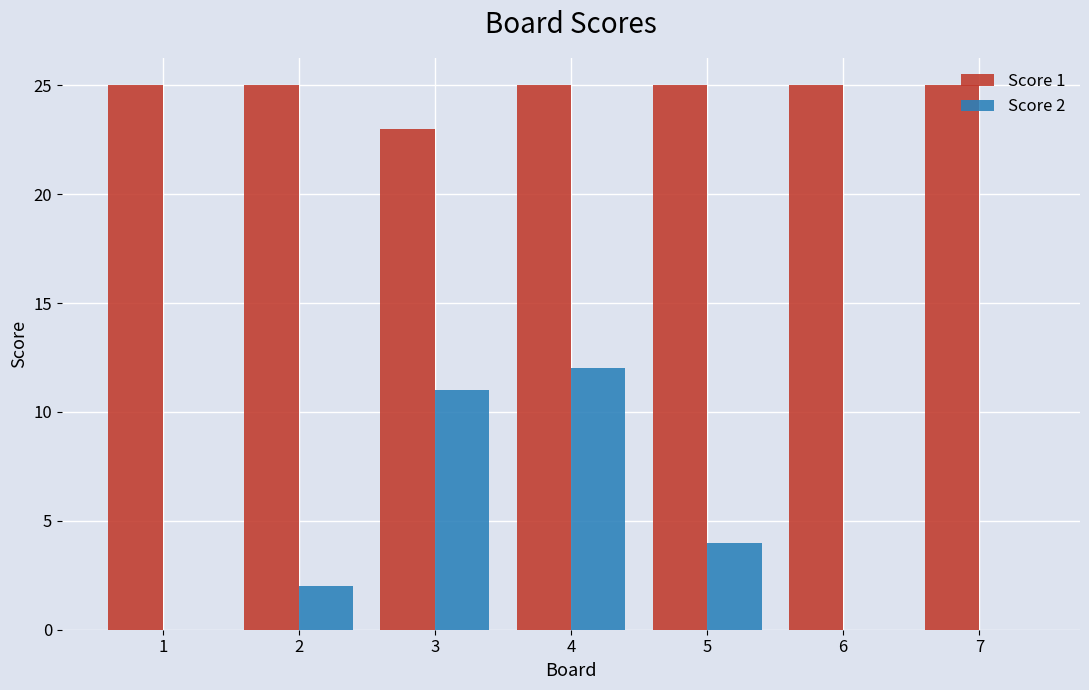

What is the sum of all Score 1 values?

173